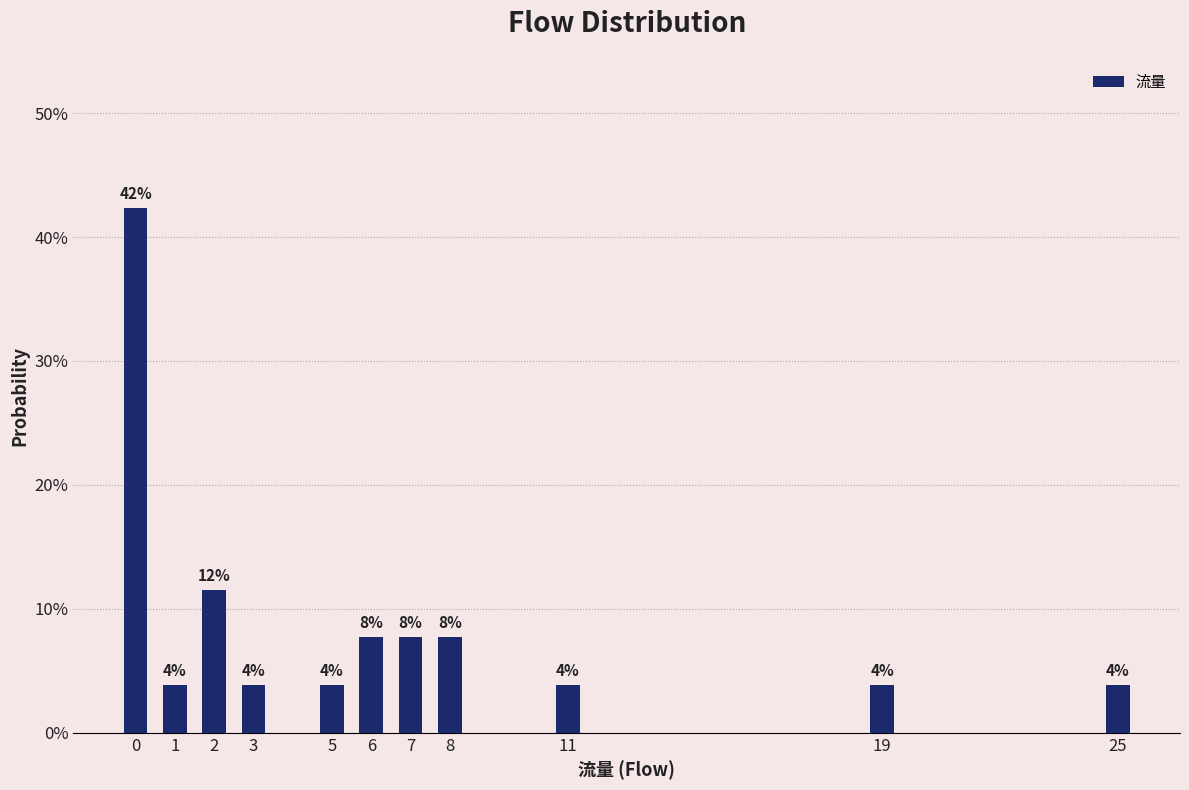

Are the bars horizontal?

No